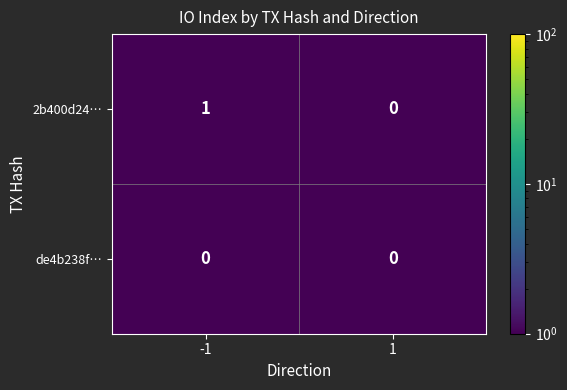

What is the smallest value displayed?

0